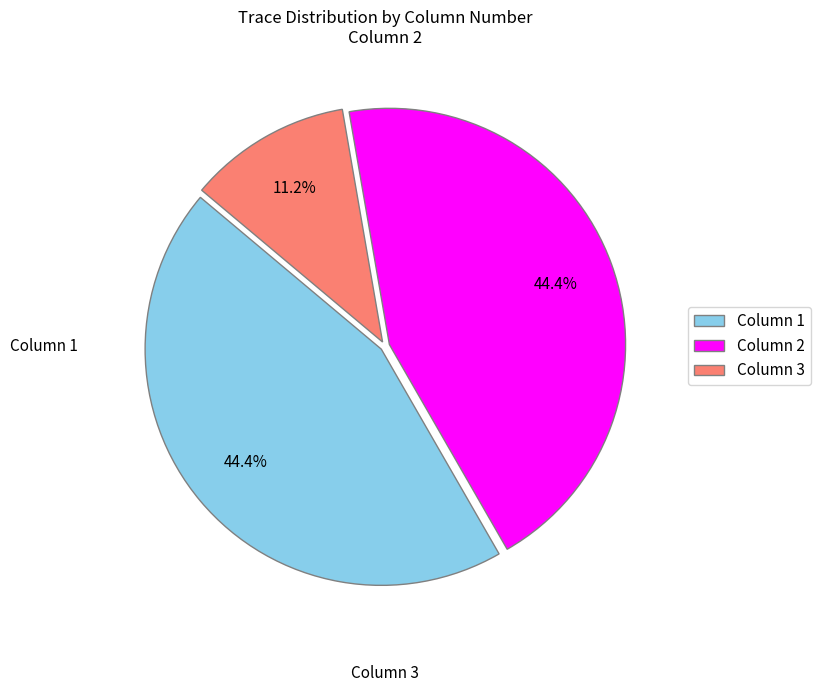

Is the sum of Column 1 and Column 2 greater than half?

Yes